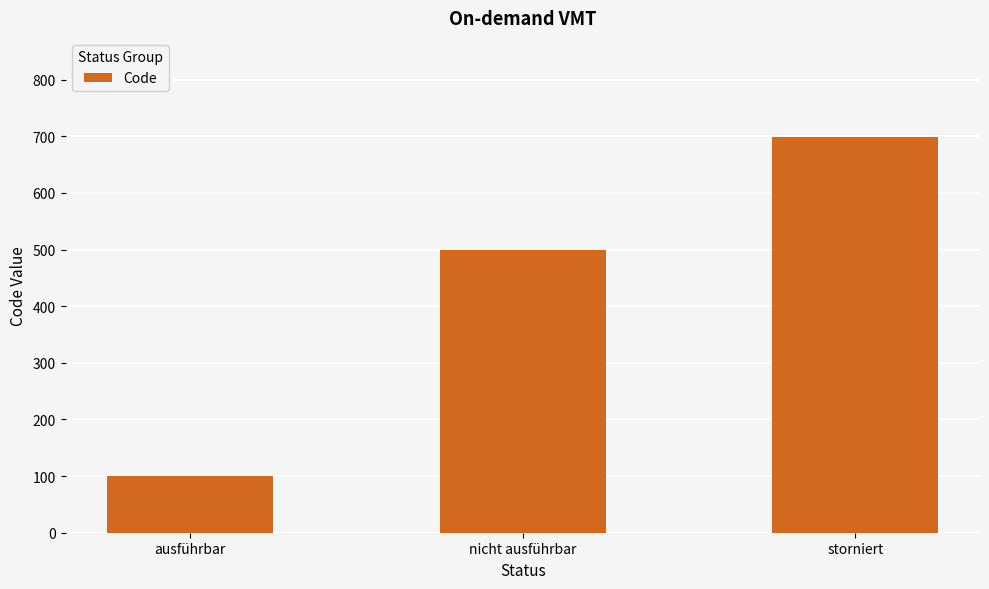

True or false: the data shows 683 at nicht ausführbar.

False